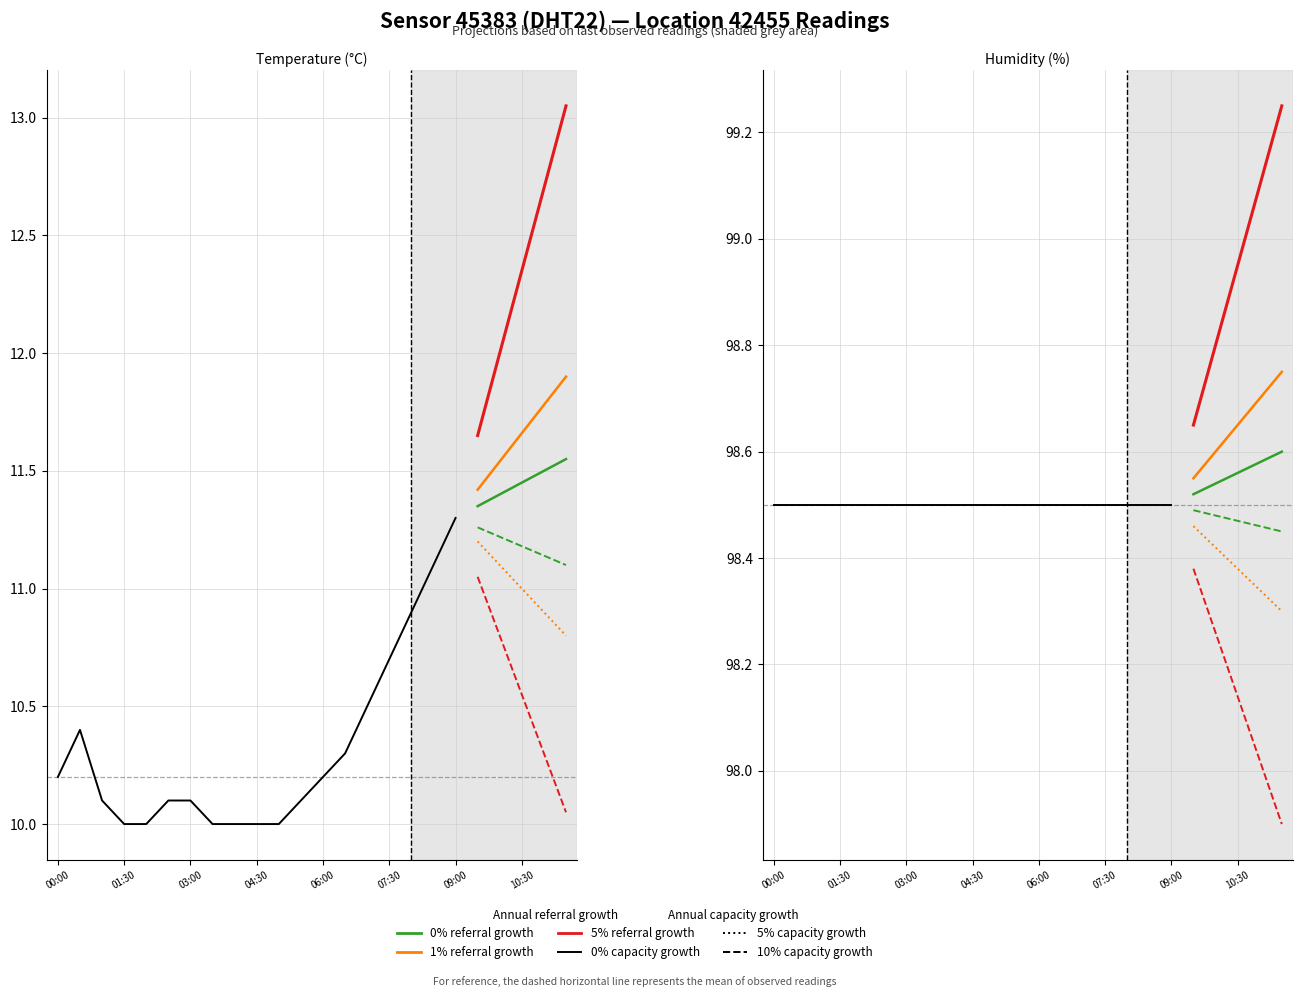

What is the ratio of the value at 01:30 to the value at 07:30?

0.9